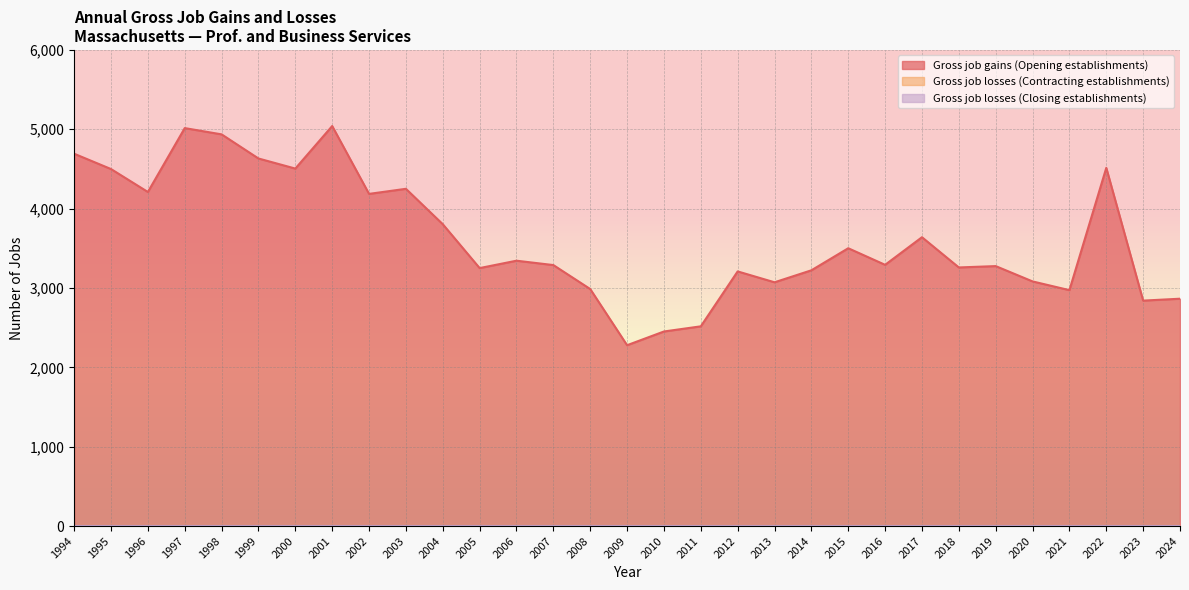

How many distinct data groups are displayed?

3